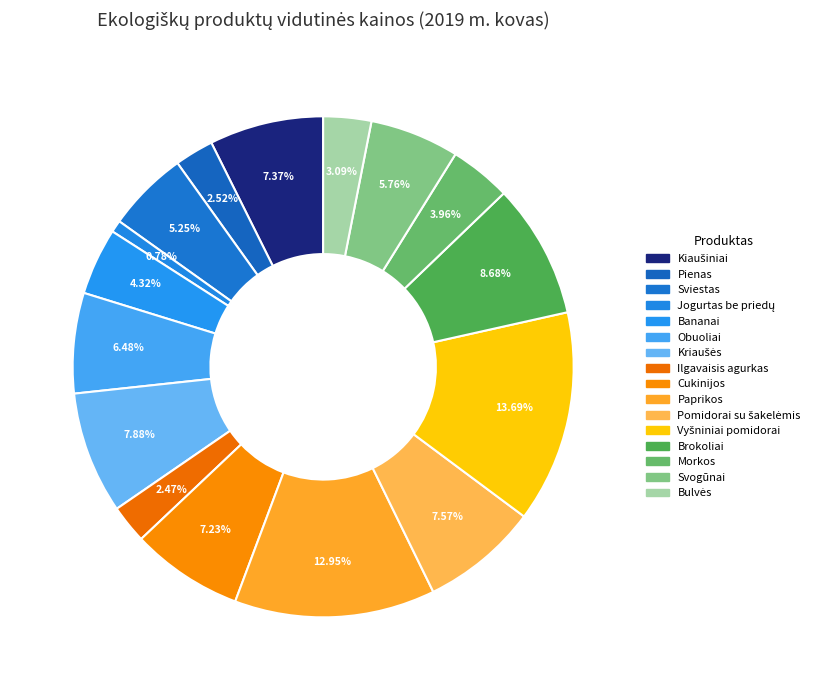

Count the number of slices in the pie.

16